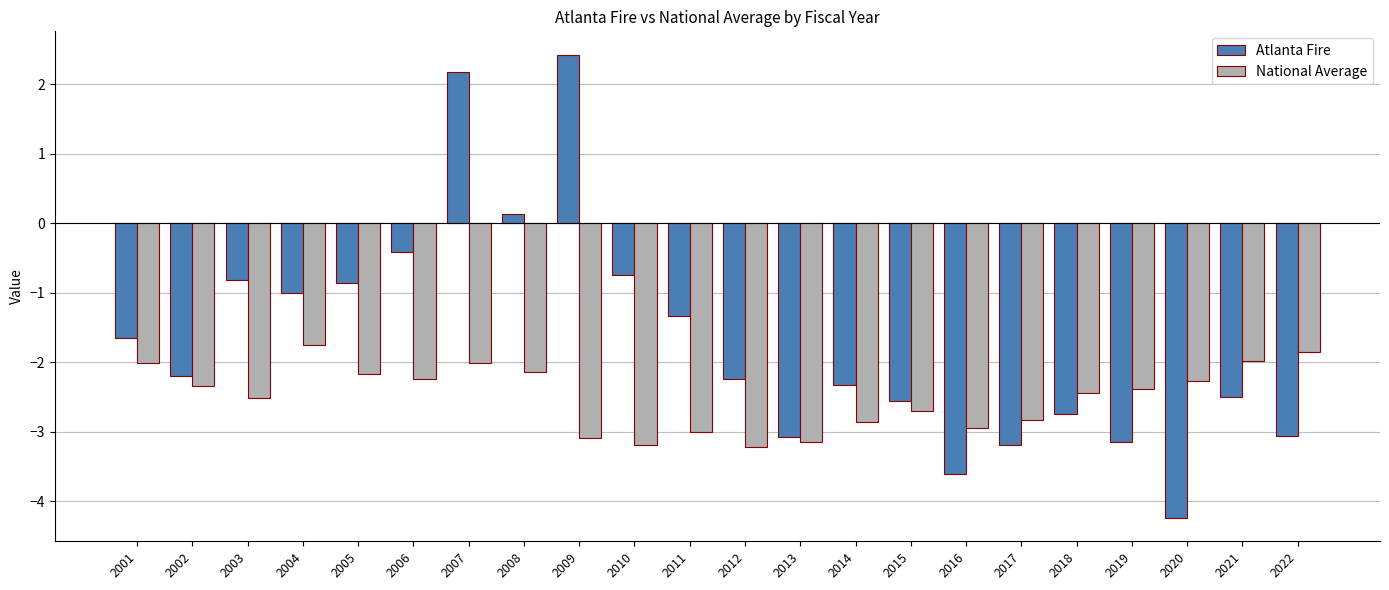

What is the approximate value of National Average at 2003?

-2.5